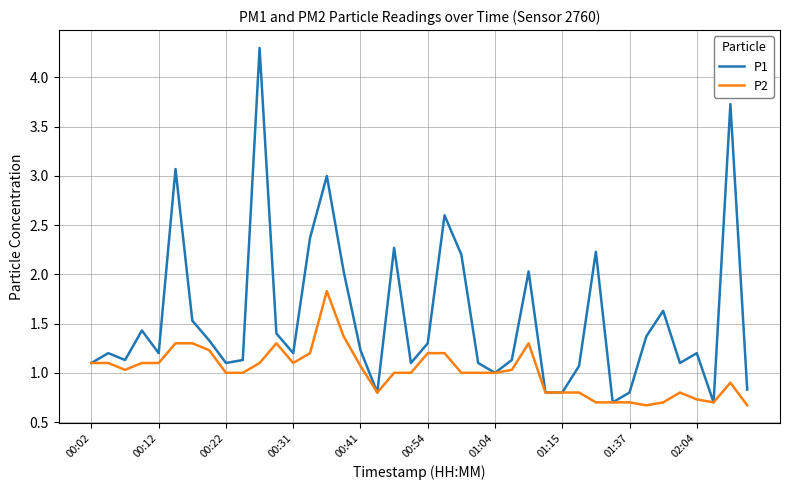

Rank the series by their average value, from lowest to highest.

P2, P1